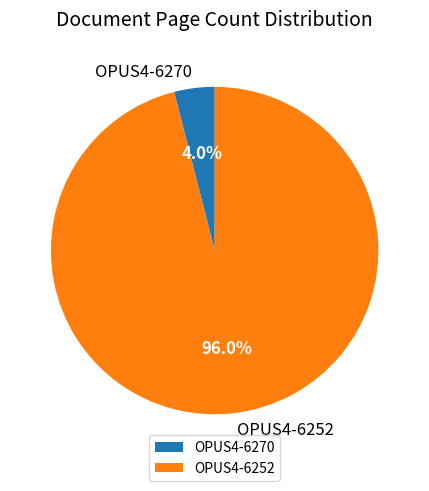

Combined, what portion of the pie is OPUS4-6252 and OPUS4-6270?

100.0%